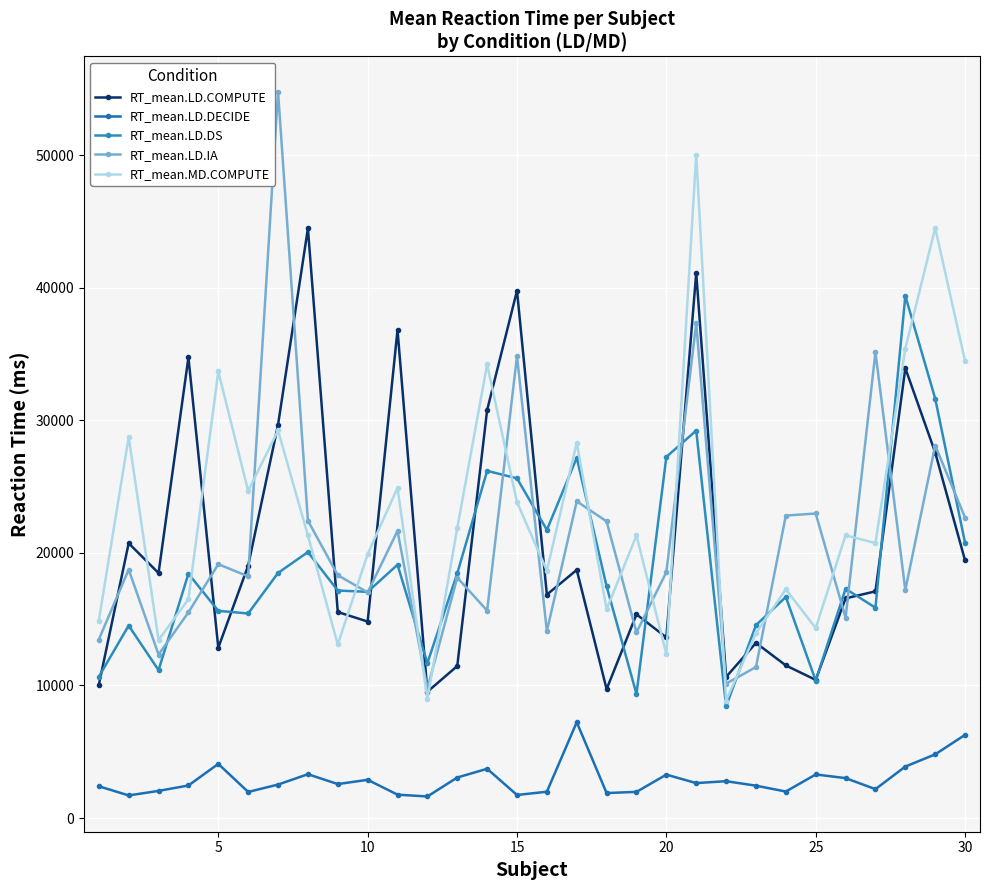

What are all the series names shown in the legend?

RT_mean.LD.COMPUTE, RT_mean.LD.DECIDE, RT_mean.LD.DS, RT_mean.LD.IA, RT_mean.MD.COMPUTE